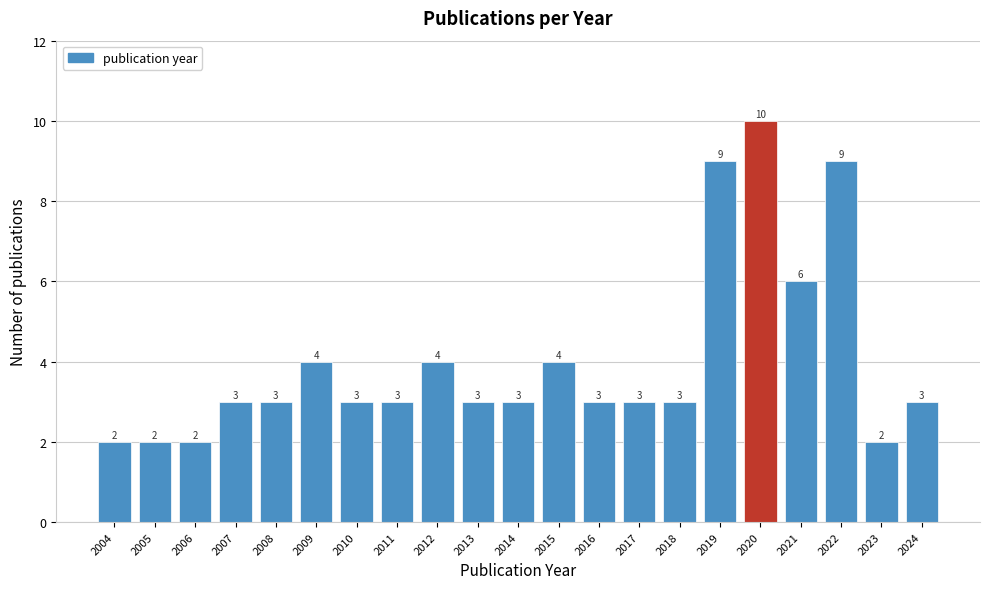

Reading left to right, what are all the values shown in this chart?

2004=2	2005=2	2006=2	2007=3	2008=3	2009=4	2010=3	2011=3	2012=4	2013=3	2014=3	2015=4	2016=3	2017=3	2018=3	2019=9	2020=10	2021=6	2022=9	2023=2	2024=3